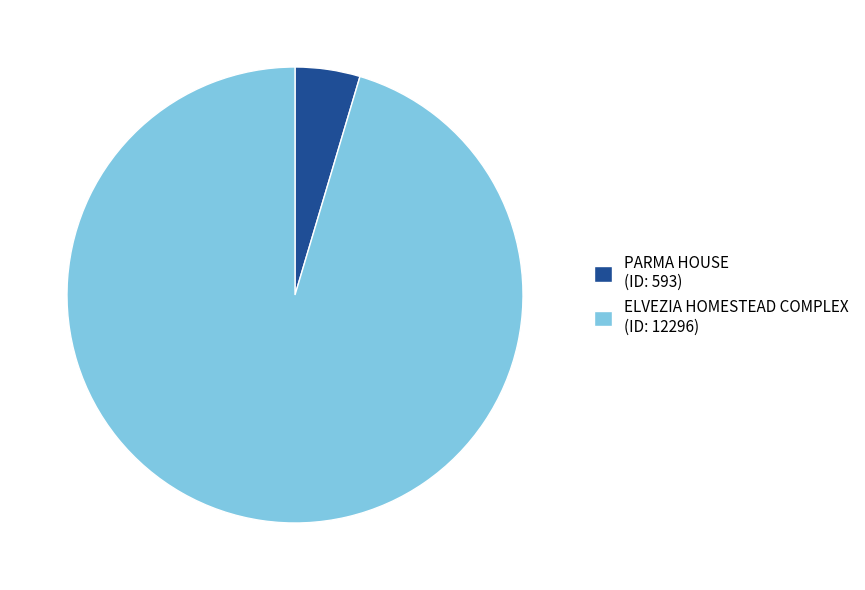

Does ELVEZIA HOMESTEAD COMPLEX (ID: 12296) represent more than half of the total?

Yes